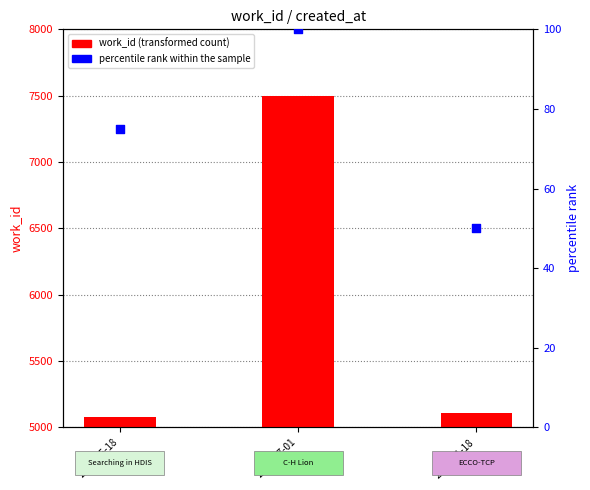

Which series contains the highest Y value?

work_id (transformed count)